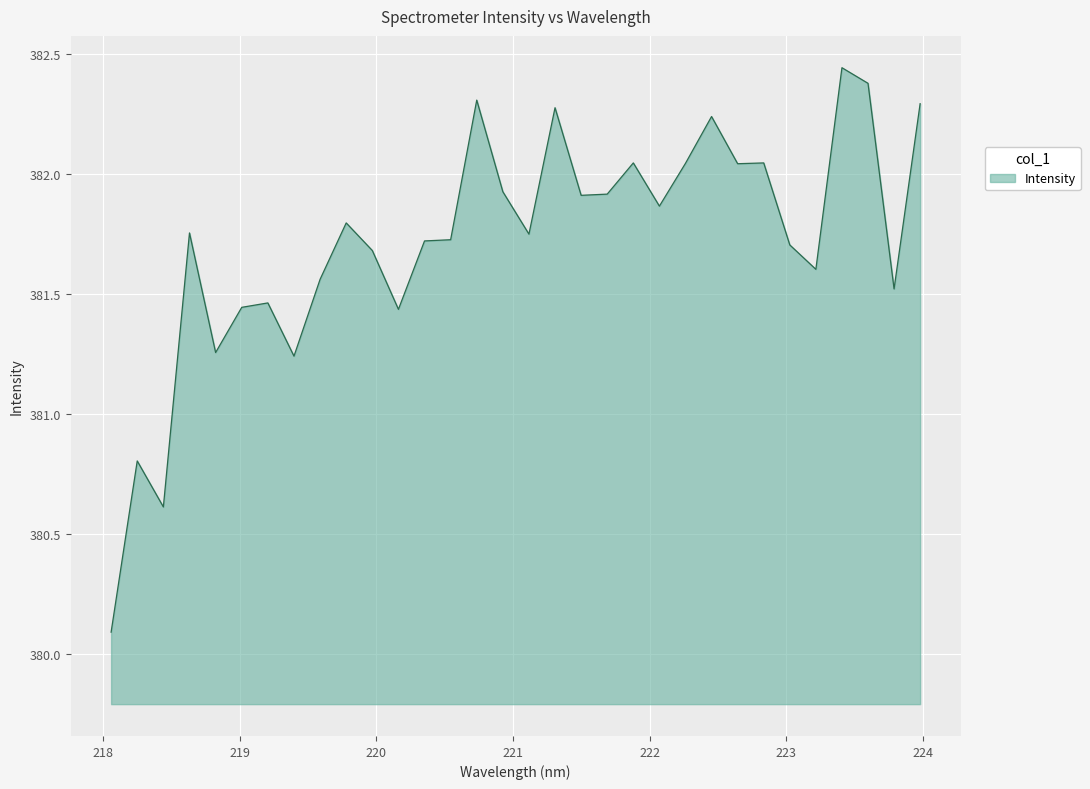

What is the difference between the maximum and minimum values?

2.4